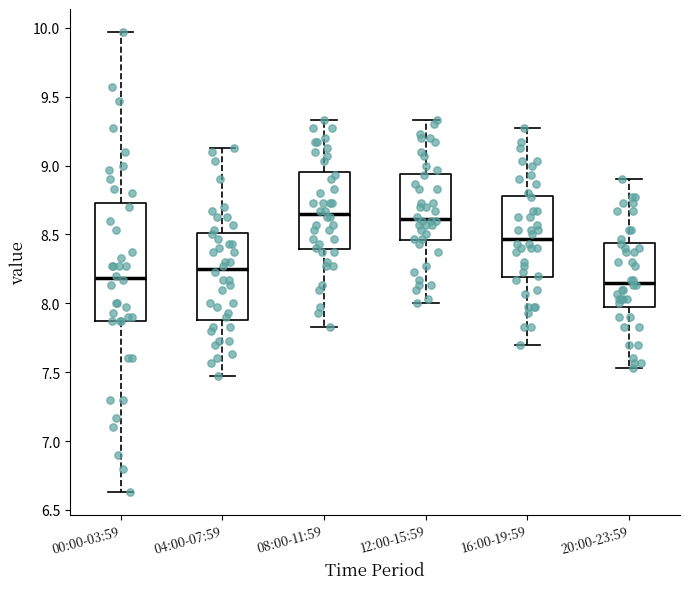

Reading left to right, transcribe this box plot: for each box, give where its median line is, the range the box spans, and where its two whiskers end, as read against the y-axis. The values are not printed on the chart, so give them approximately, as read against the axis.

00:00-03:59: median 8.20, box 7.85 to 8.75, whiskers 6.65 to 9.95
04:00-07:59: median 8.25, box 7.90 to 8.50, whiskers 7.45 to 9.15
08:00-11:59: median 8.65, box 8.40 to 8.95, whiskers 7.85 to 9.35
12:00-15:59: median 8.60, box 8.45 to 8.95, whiskers 8.00 to 9.35
16:00-19:59: median 8.45, box 8.20 to 8.80, whiskers 7.70 to 9.25
20:00-23:59: median 8.15, box 8.00 to 8.45, whiskers 7.55 to 8.90